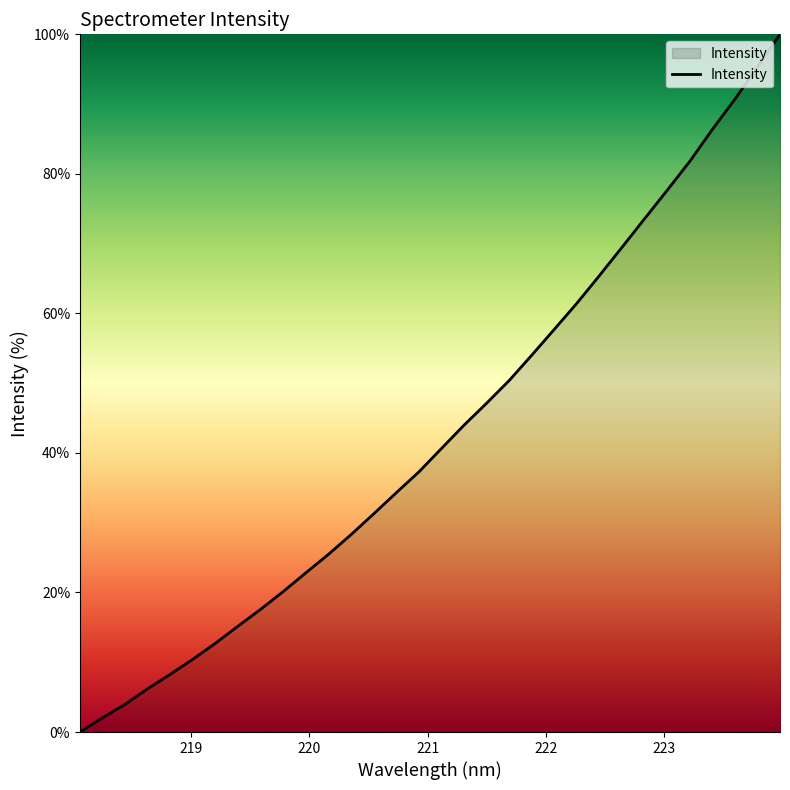

What is the greatest value displayed?

100.0